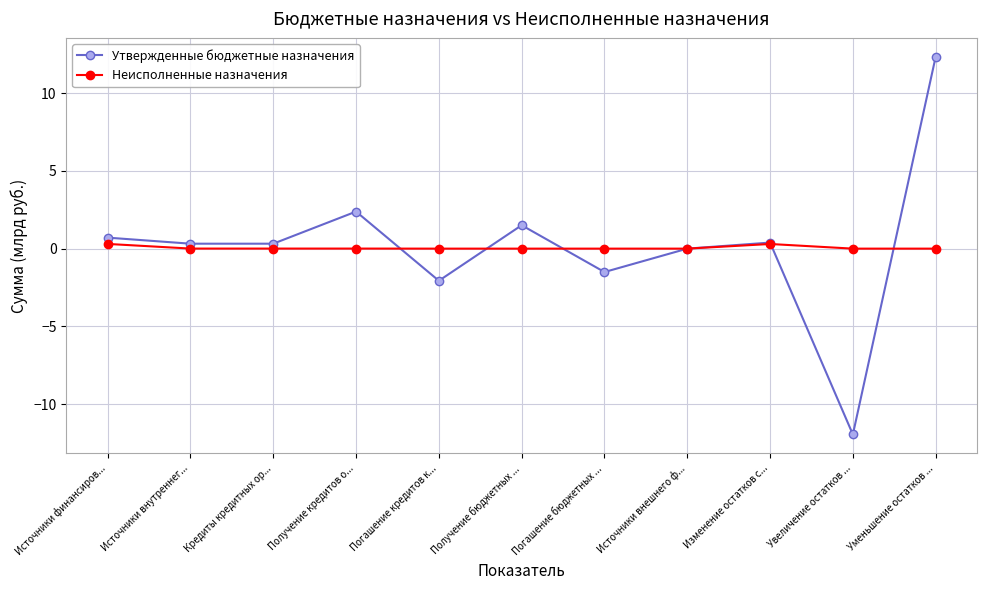

True or false: Утвержденные бюджетные назначения has a value of 2.4 at Получение кредитов о....

True